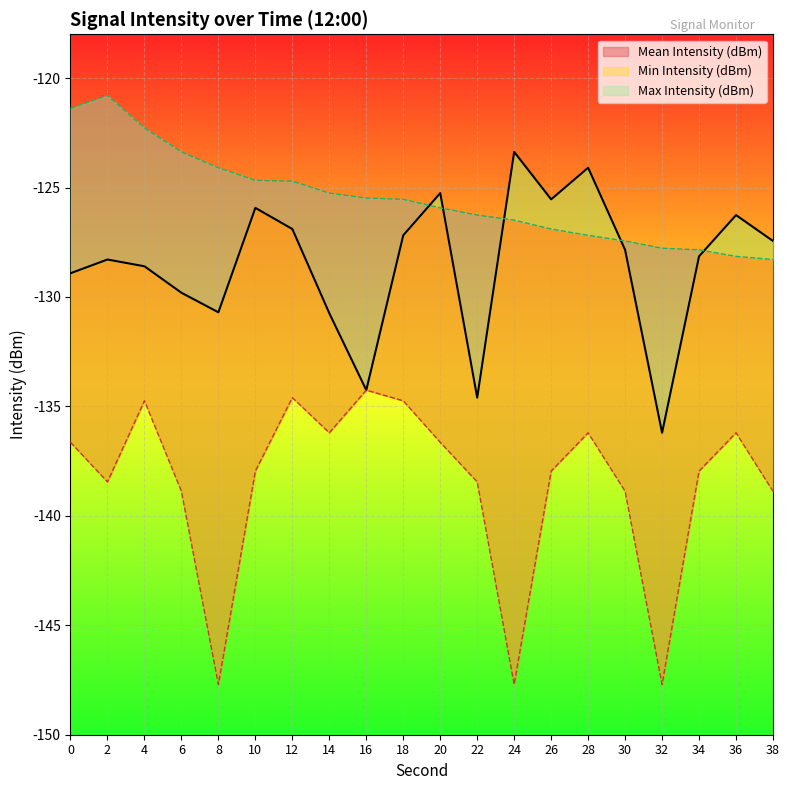

Reading left to right, list all the values displayed in this chart.

Mean Intensity (dBm): 0=-128.9	2=-128.3	4=-128.6	6=-129.8	8=-130.7	10=-125.9	12=-126.9	14=-130.7	16=-134.3	18=-127.2	20=-125.3	22=-134.6	24=-123.4	26=-125.5	28=-124.1	30=-127.8	32=-136.2	34=-128.1	36=-126.3	38=-127.4
Min Intensity (dBm): 0=-136.6	2=-138.4	4=-134.7	6=-138.9	8=-147.7	10=-138.0	12=-134.6	14=-136.2	16=-134.3	18=-134.7	20=-136.6	22=-138.4	24=-147.7	26=-138.0	28=-136.2	30=-138.9	32=-147.7	34=-138.0	36=-136.2	38=-138.9
Max Intensity (dBm): 0=-121.4	2=-120.8	4=-122.3	6=-123.4	8=-124.1	10=-124.7	12=-124.7	14=-125.3	16=-125.5	18=-125.5	20=-125.9	22=-126.3	24=-126.5	26=-126.9	28=-127.2	30=-127.4	32=-127.8	34=-127.8	36=-128.1	38=-128.3